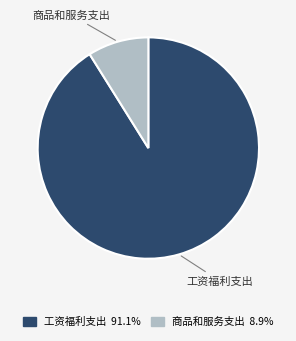

Which category has the biggest portion of the pie?

工资福利支出